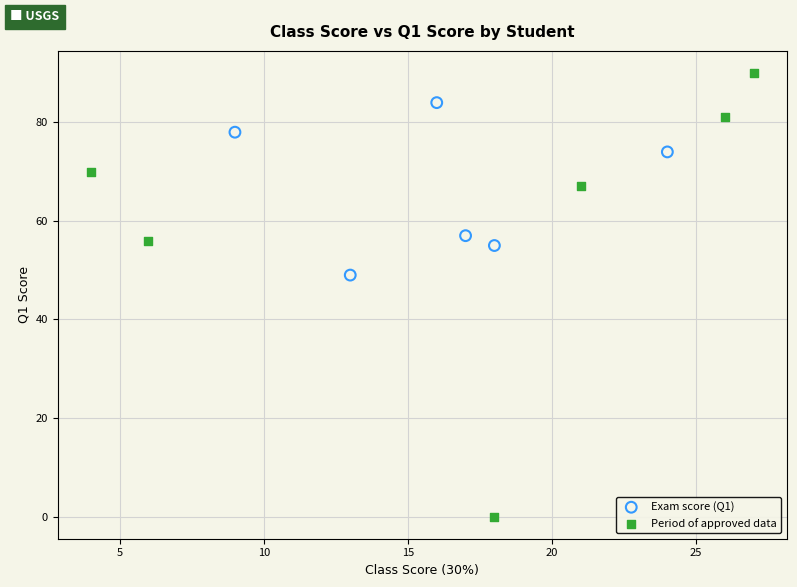

Which series has the largest Y range (max minus min)?

Period of approved data